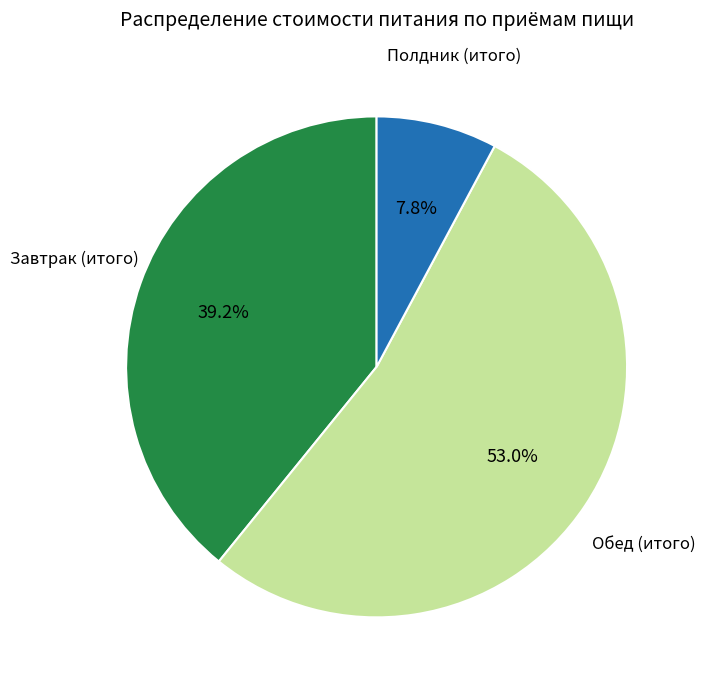

Is there any slice that represents more than half of the pie?

Yes